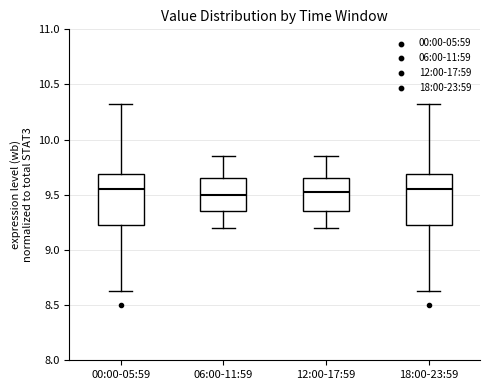

Reading left to right, transcribe this box plot: for each box, give where its median line is, the range the box spans, and where its two whiskers end, as read against the y-axis. The values are not printed on the chart, so give them approximately, as read against the axis.

00:00-05:59: median 9.55, box 9.25 to 9.70, whiskers 8.65 to 10.30
06:00-11:59: median 9.50, box 9.35 to 9.65, whiskers 9.20 to 9.85
12:00-17:59: median 9.55, box 9.35 to 9.65, whiskers 9.20 to 9.85
18:00-23:59: median 9.55, box 9.25 to 9.70, whiskers 8.65 to 10.30